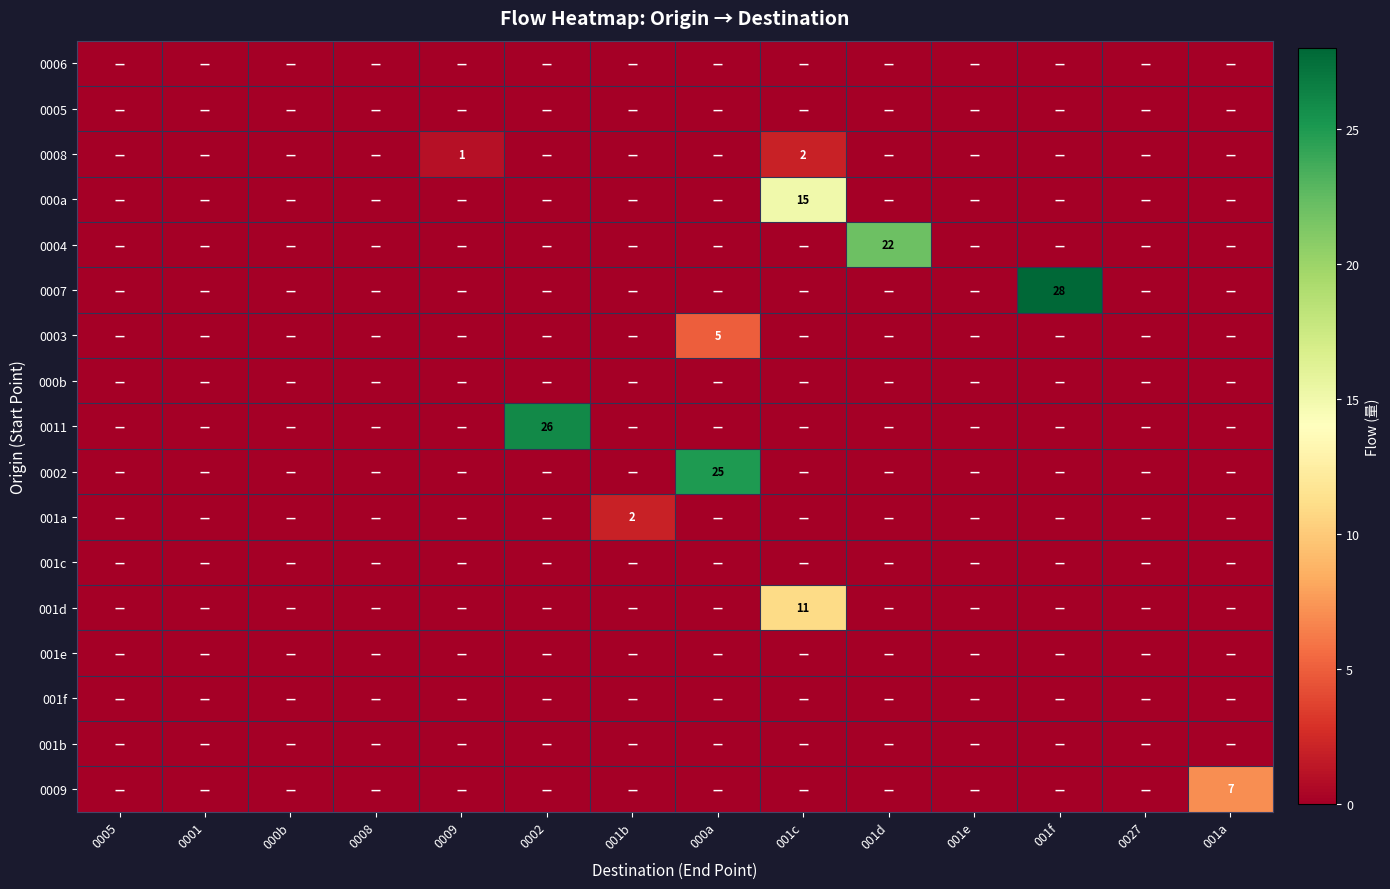

What is the difference between the maximum and minimum values in the 001d series?

11